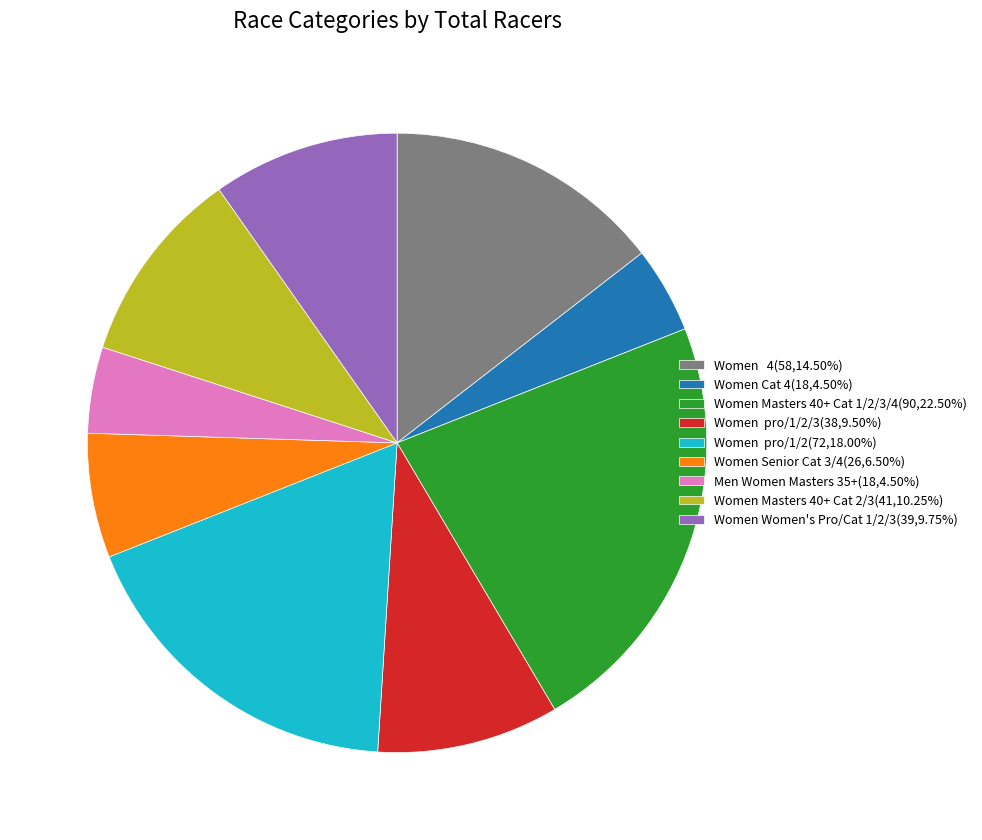

How many slices are in this pie chart?

9